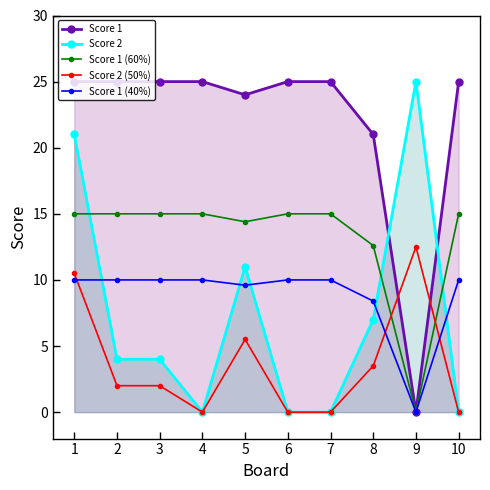

At how many categories does at least one series exceed 23?

9